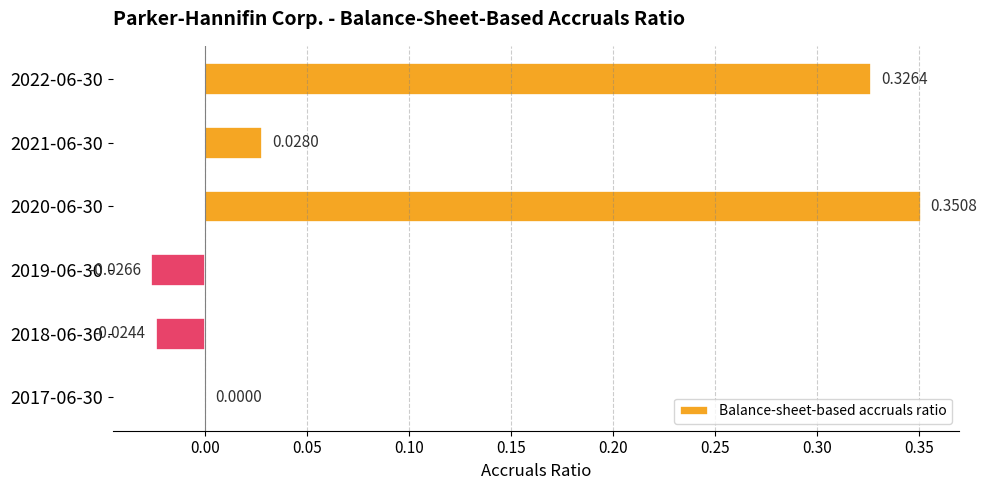

Count the number of categories in the chart.

6